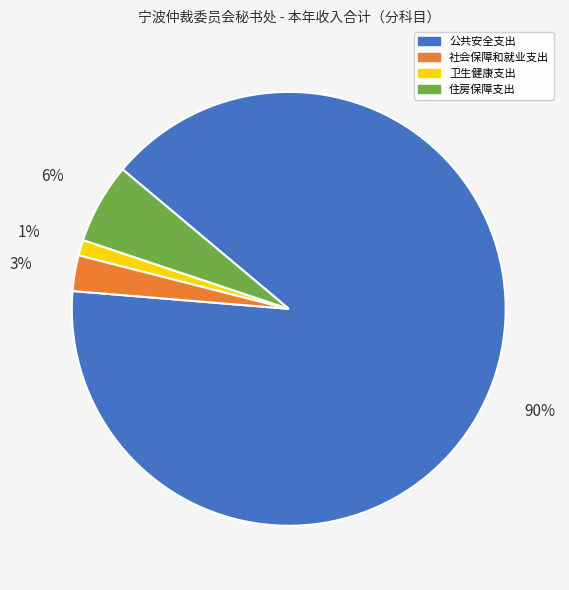

How many slices are in this pie chart?

4